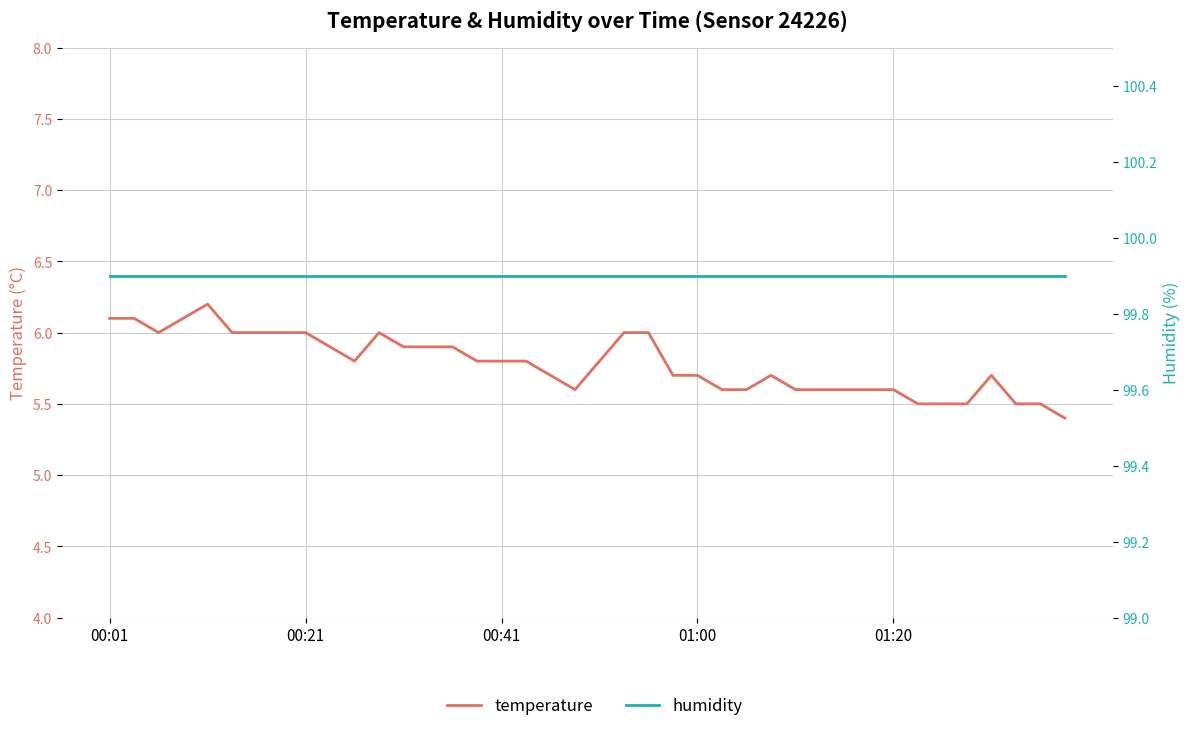

Which category has the lowest value across all series?

39